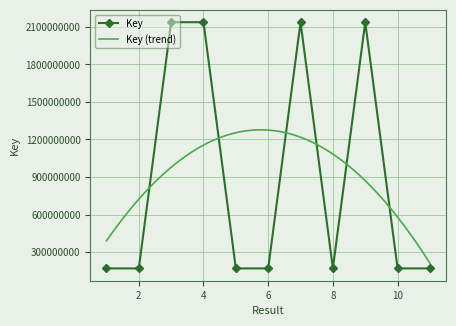

What is the difference between the values at 1 and 7?

1968217911